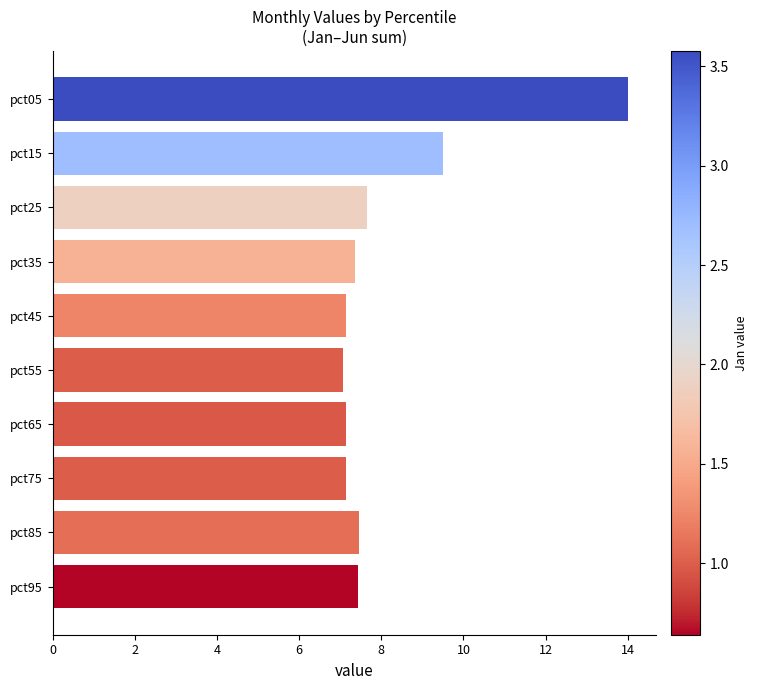

What is the value of the 3rd bar from the top?

7.7